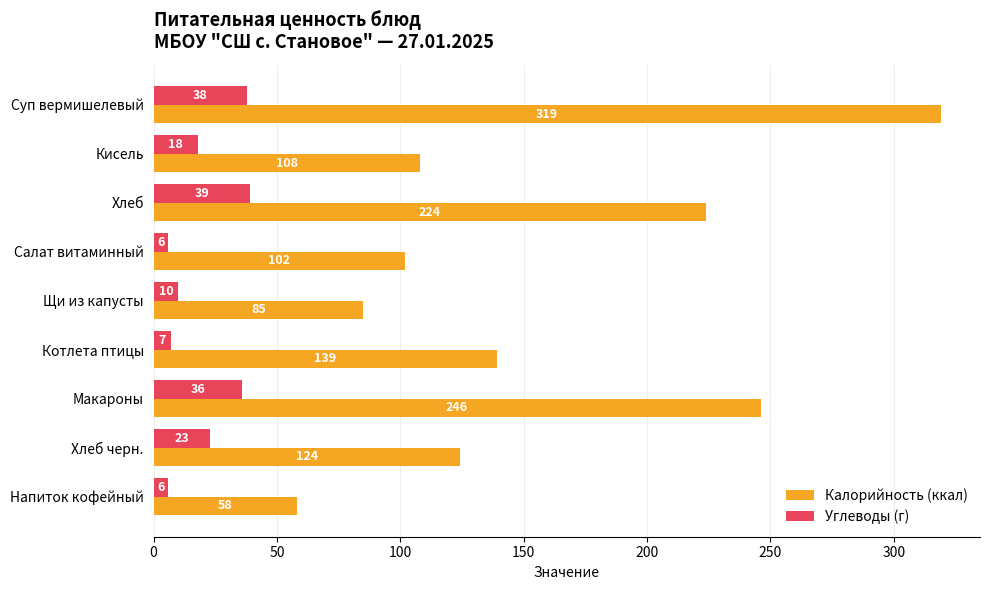

At which label is Калорийность (ккал) closest to 188?

Хлеб